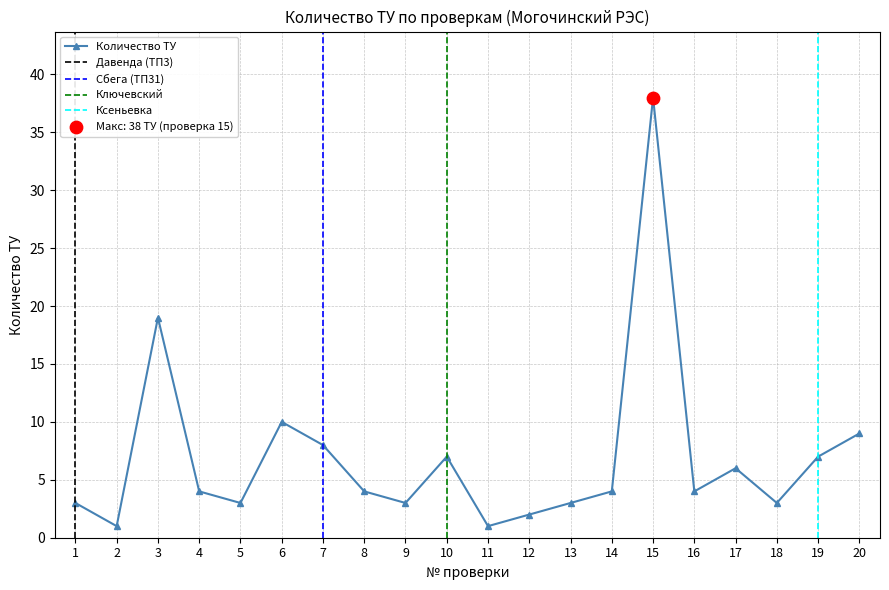

Which has a higher value, 14 or 11?

14